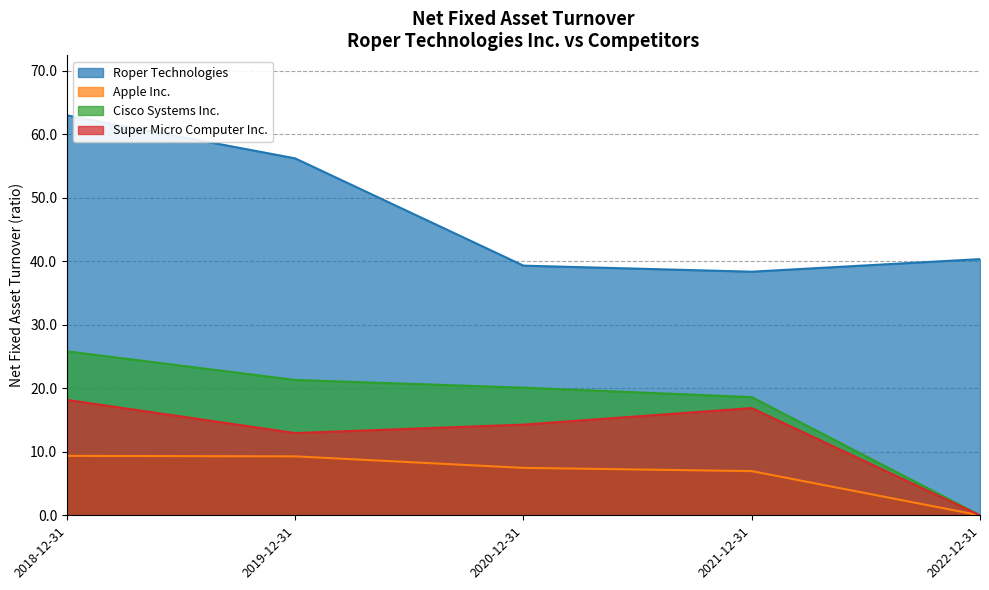

Reading left to right, transcribe all the data shown in this chart.

Roper Technologies: 2018-12-31=63.0	2019-12-31=56.2	2020-12-31=39.3	2021-12-31=38.4	2022-12-31=40.3
Apple Inc.: 2018-12-31=9.4	2019-12-31=9.3	2020-12-31=7.5	2021-12-31=7.0	2022-12-31=0.0
Cisco Systems Inc.: 2018-12-31=25.8	2019-12-31=21.3	2020-12-31=20.1	2021-12-31=18.6	2022-12-31=0.0
Super Micro Computer Inc.: 2018-12-31=18.2	2019-12-31=12.9	2020-12-31=14.3	2021-12-31=16.9	2022-12-31=0.0